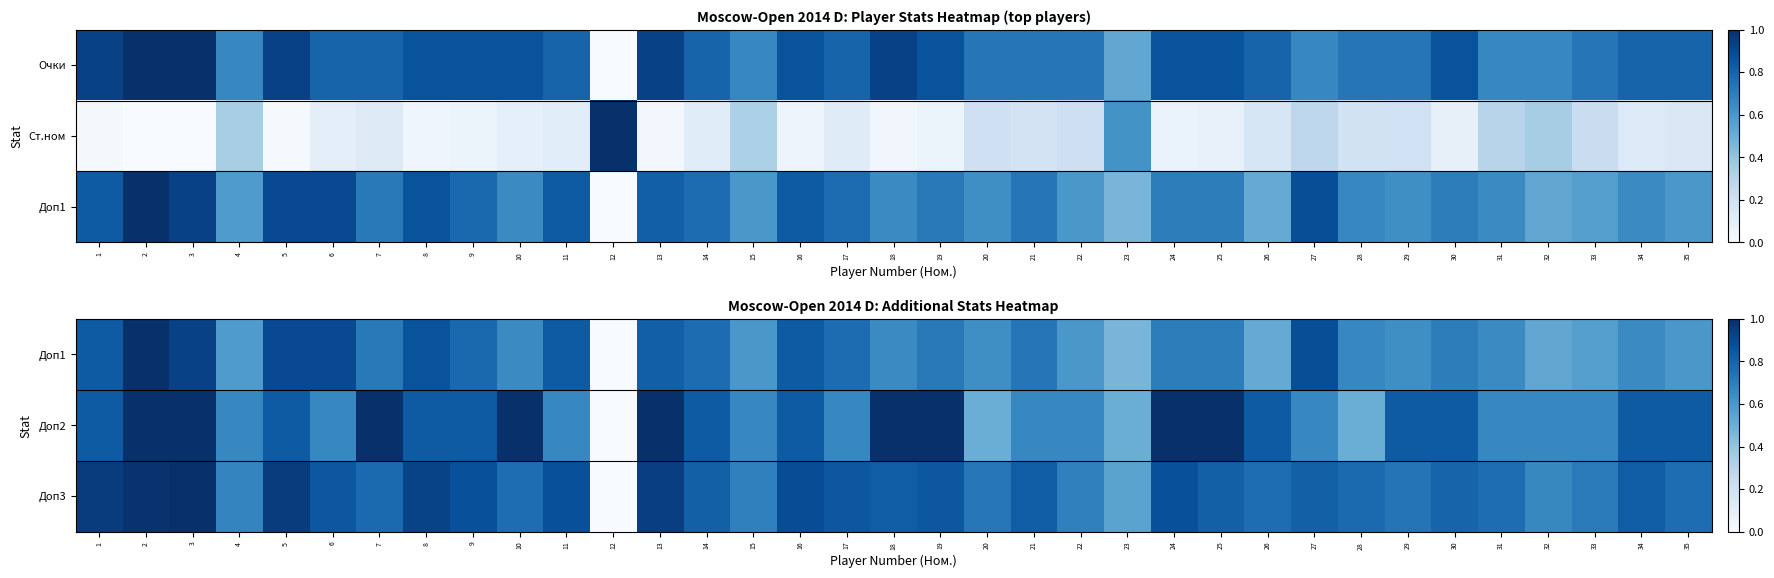

The Доп1 series shows 0.8 at 14. True or false?

True